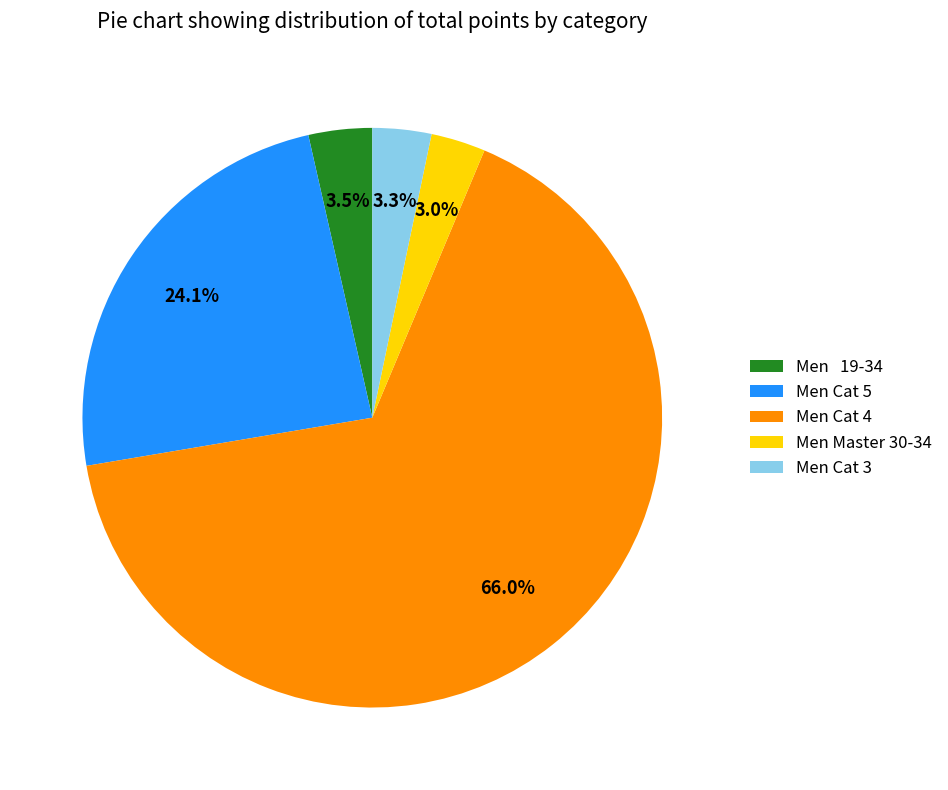

Between Men 19-34 and Men Cat 5, which is larger?

Men Cat 5